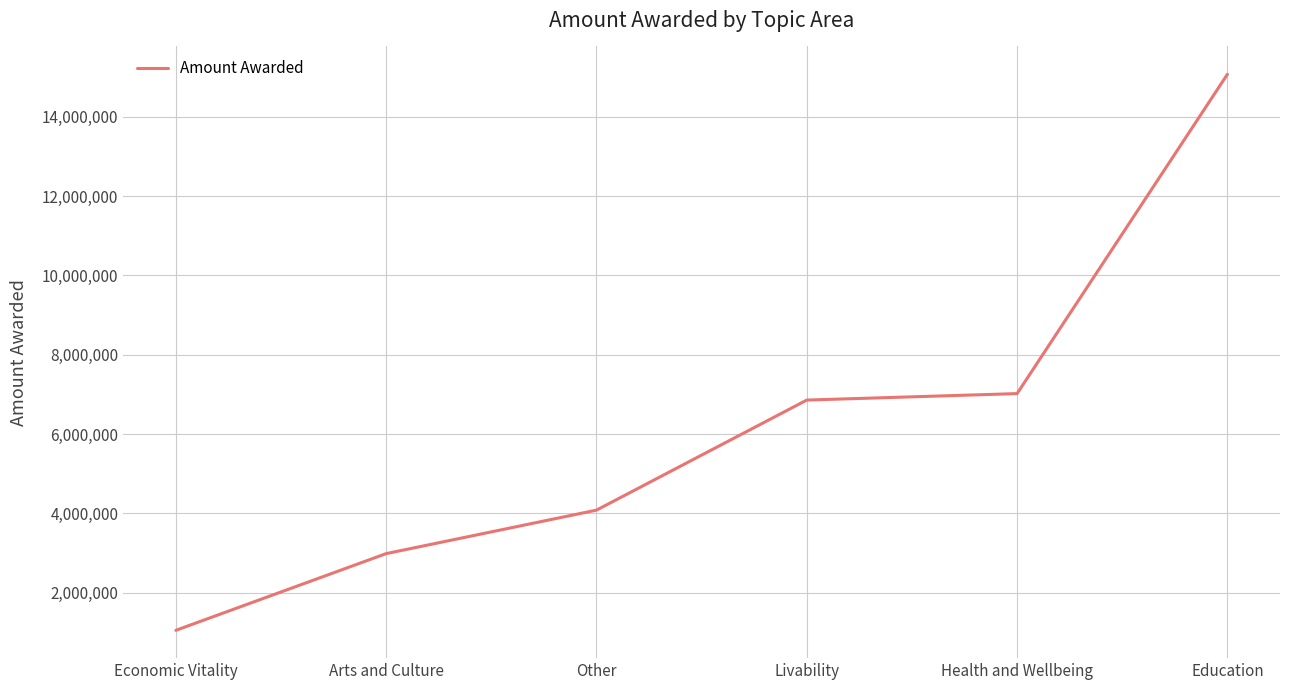

What is the difference between the maximum and minimum values?

14029607.7